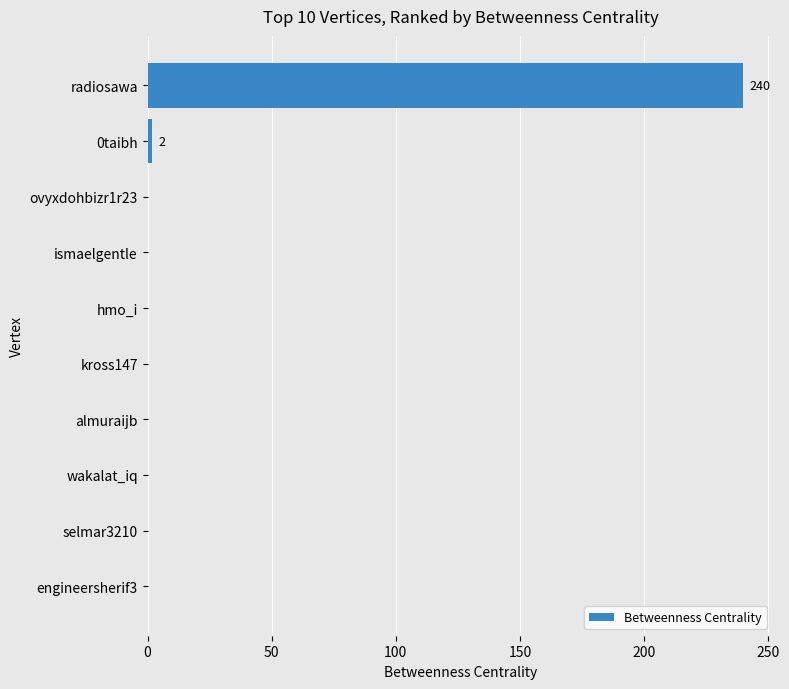

Is it true that the value at almuraijb is 144?

False